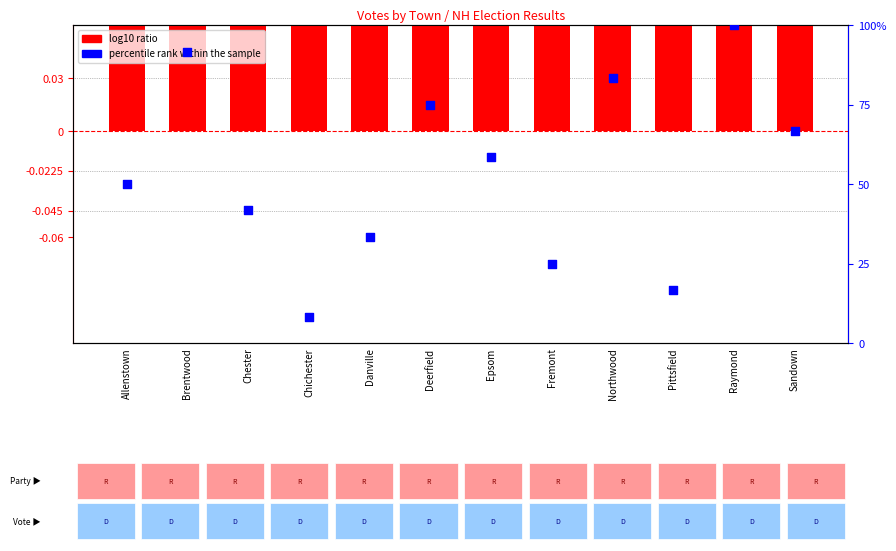

At how many categories does at least one series exceed 97?

1